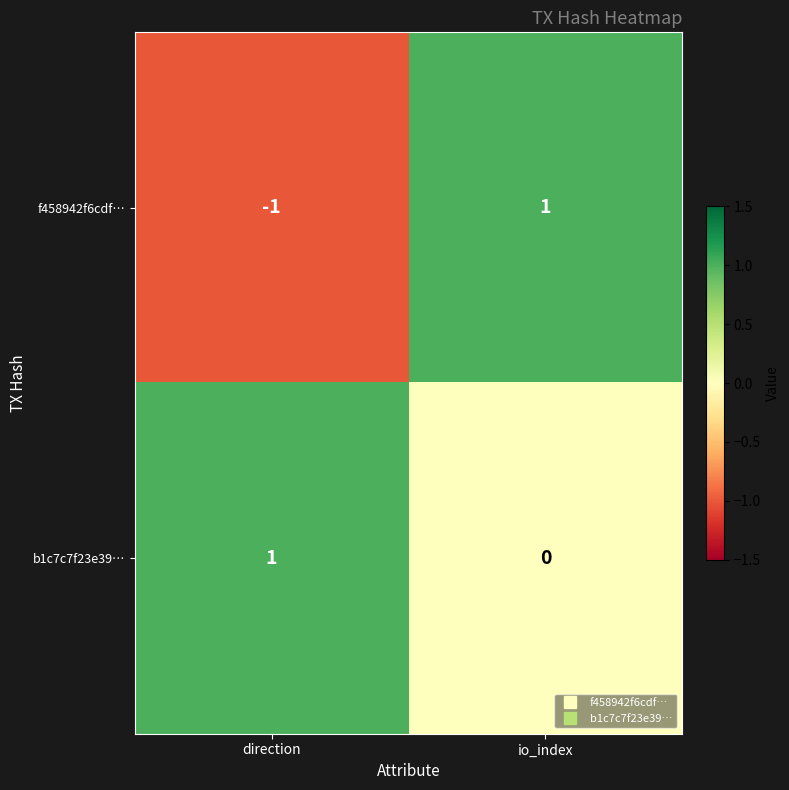

Rank the series by their average value, from highest to lowest.

b1c7c7f23e39…, f458942f6cdf…